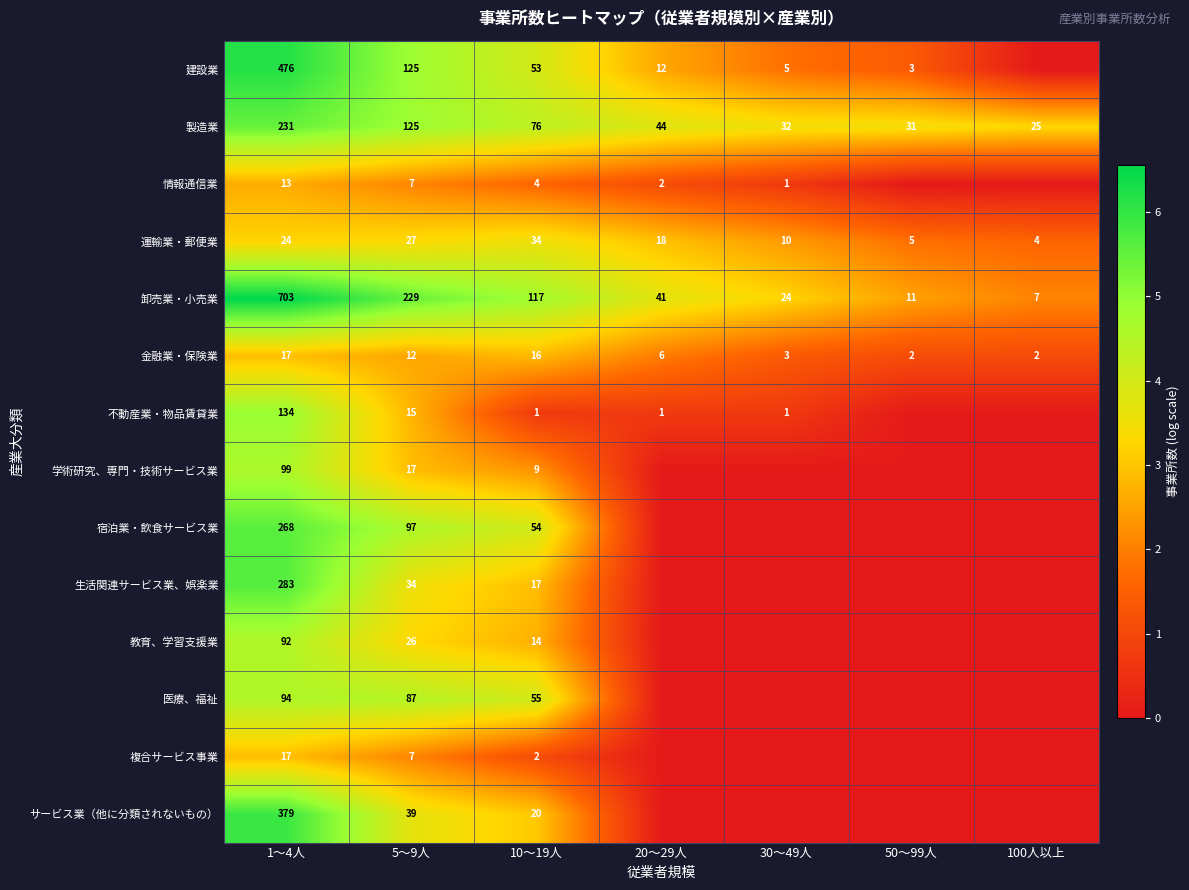

What value does the 運輸業・郵便業 series have at 20～29人, to the nearest 5?

20